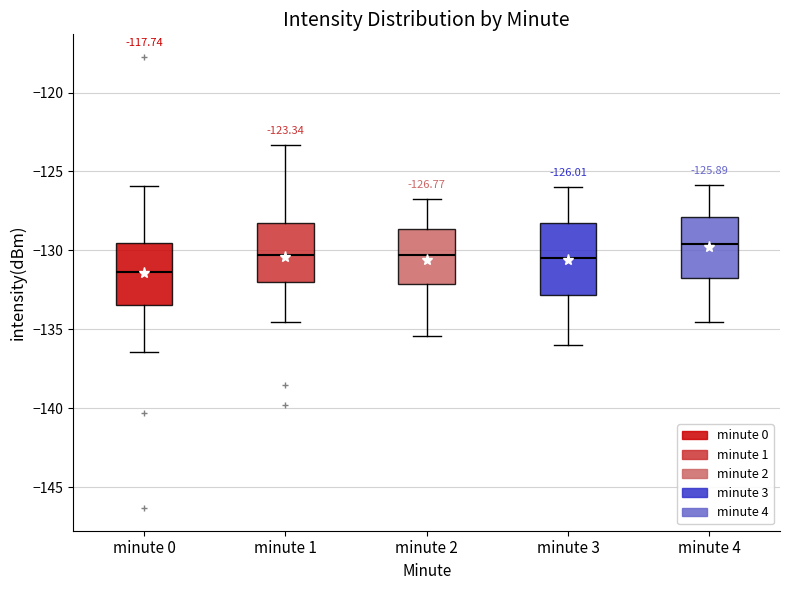

Comparing the boxes themselves (not the whiskers), which one is the tallest?

minute 3